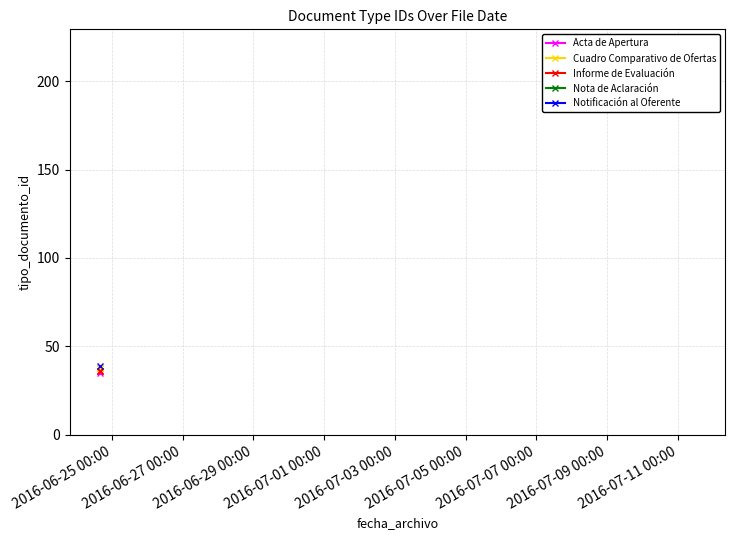

What is the label of the 1st point from the right?

2016-06-24 15:38:12